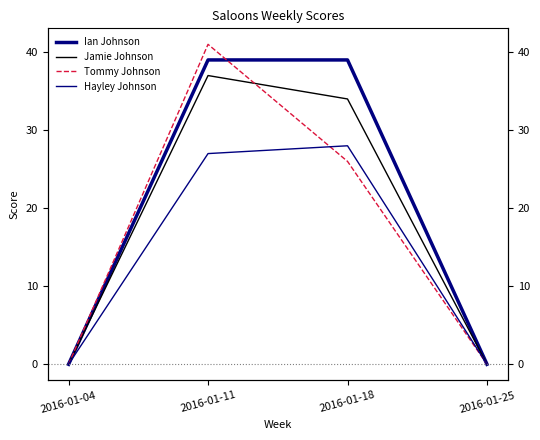

What is the difference between the maximum and minimum values in the Tommy Johnson series?

41